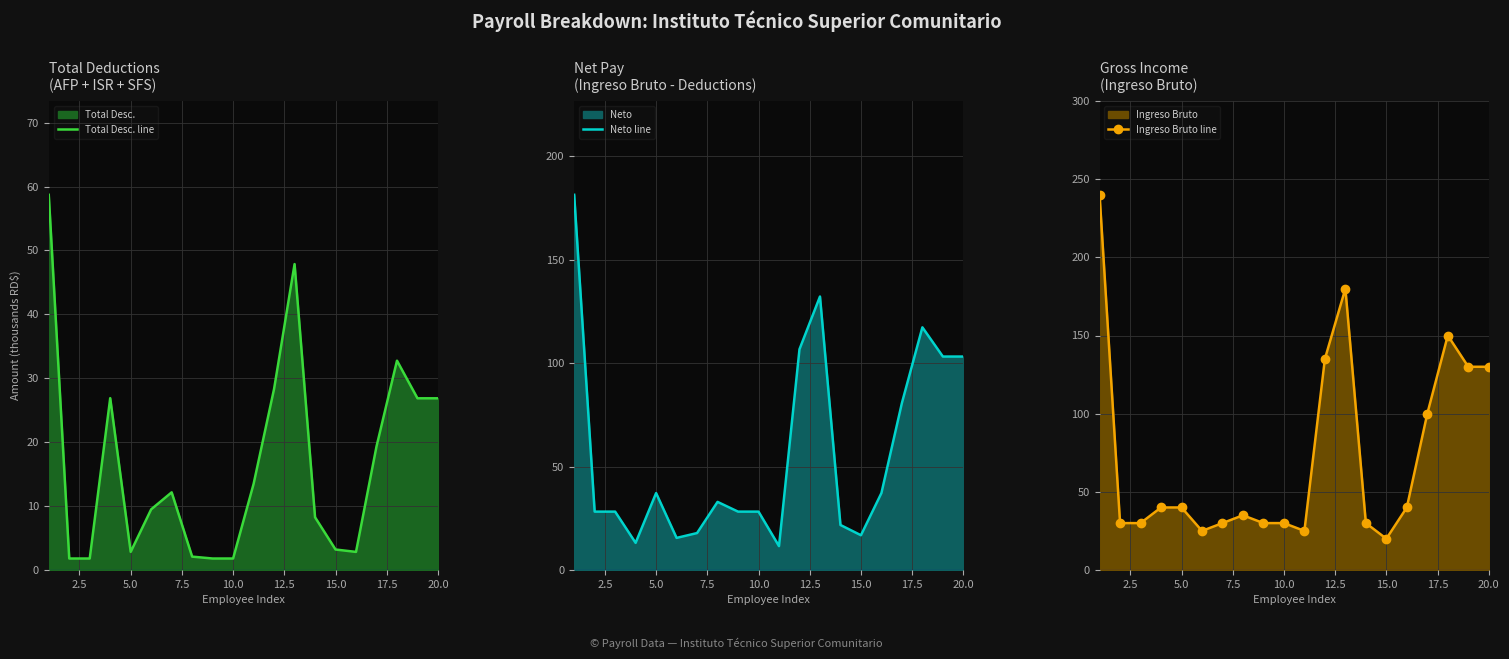

Reading left to right, list all the values displayed in this chart.

Total Desc. line: 58.7	1.8	1.8	26.9	2.8	9.5	12.2	2.1	1.8	1.8	13.5	28.3	47.9	8.3	3.2	2.8	19.3	32.8	26.9	26.9
Neto line: 181.3	28.2	28.2	13.1	37.2	15.5	17.8	32.9	28.2	28.2	11.5	106.7	132.1	21.7	16.8	37.2	80.7	117.2	103.1	103.1
Ingreso Bruto line: 240.0	30.0	30.0	40.0	40.0	25.0	30.0	35.0	30.0	30.0	25.0	135.0	180.0	30.0	20.0	40.0	100.0	150.0	130.0	130.0